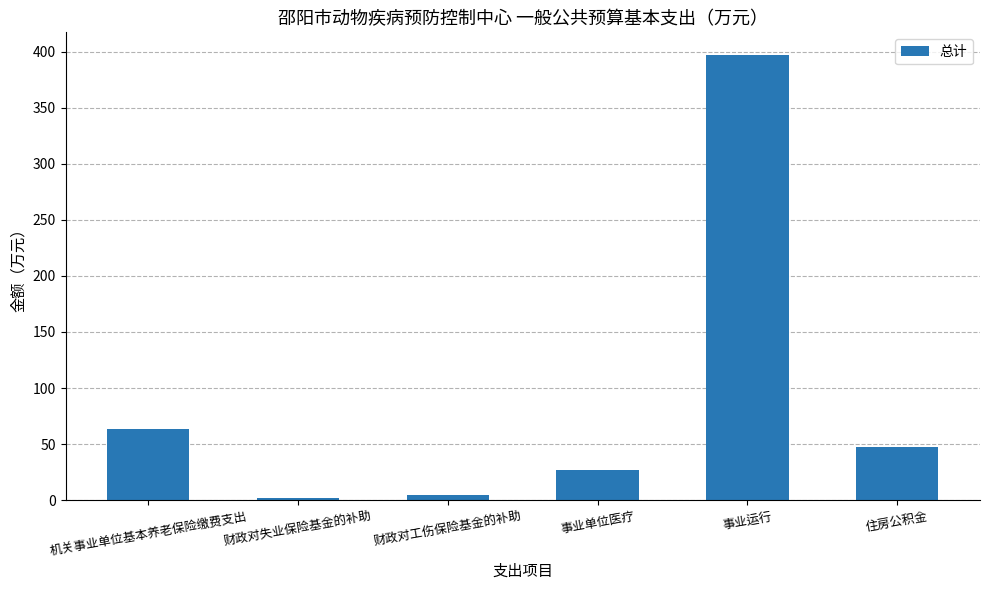

What is the label of the 3rd bar from the left?

财政对工伤保险基金的补助